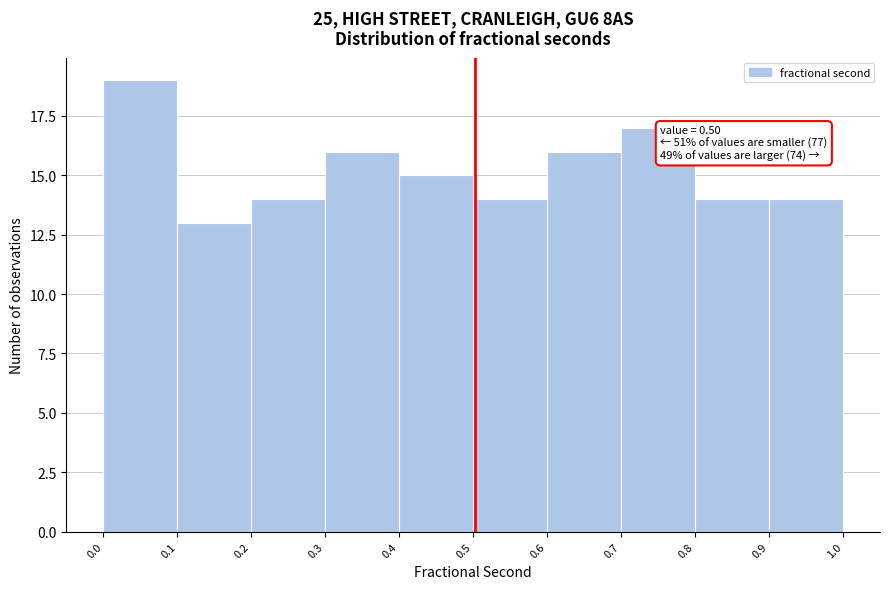

Over which range of the x-axis is the bar tallest?

0.0 to 0.1